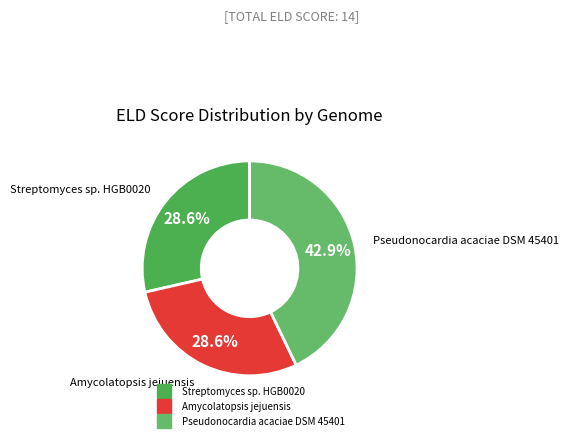

Is Amycolatopsis jejuensis the majority of the pie?

No